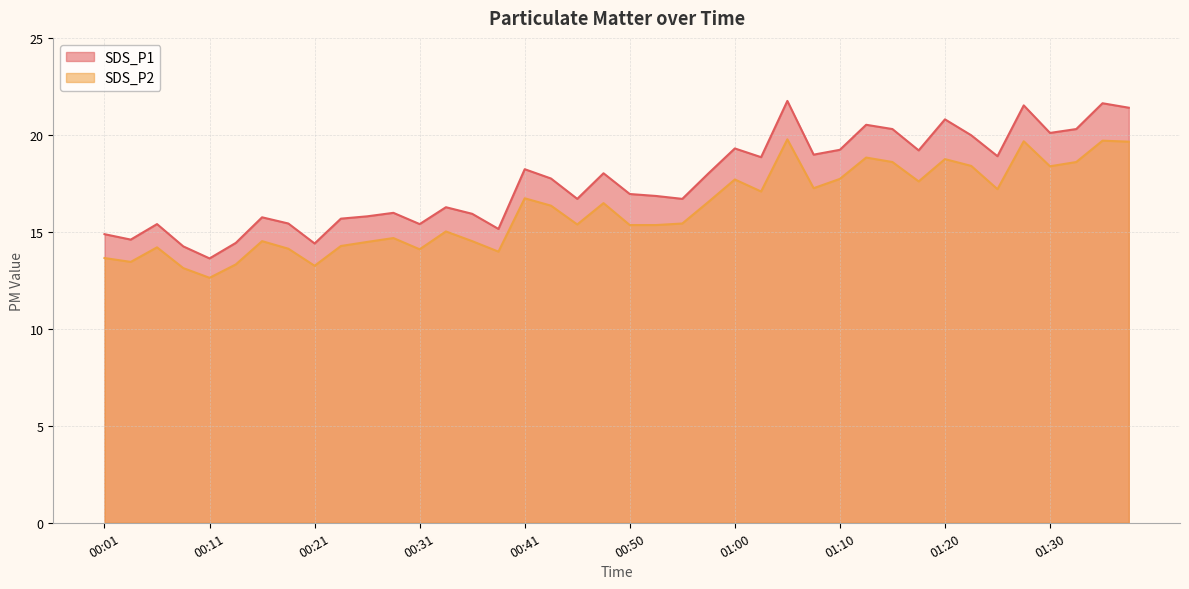

Which series has the largest total across all categories?

SDS_P1